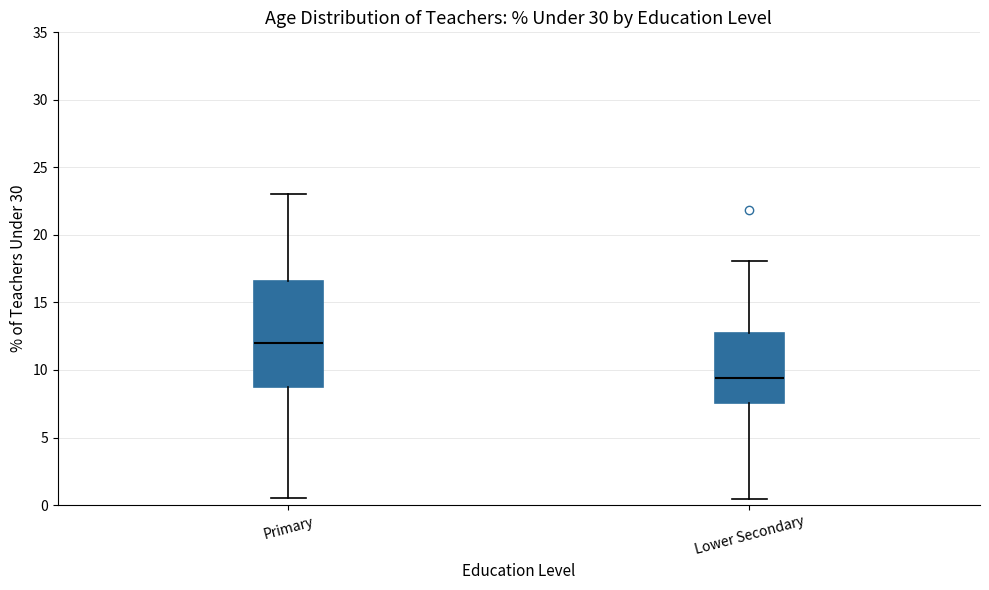

Which box's median line is the highest?

Primary